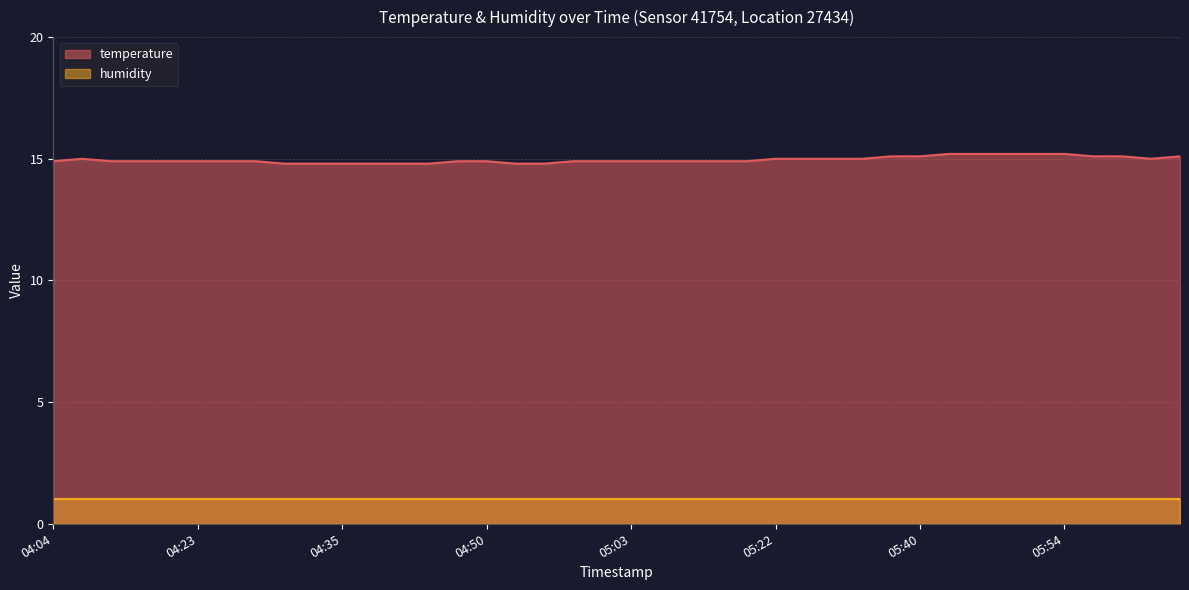

Reading left to right, list all the values displayed in this chart.

04:04=14.9	04:07=15.0	04:09=14.9	04:18=14.9	04:20=14.9	04:23=14.9	04:25=14.9	04:28=14.9	04:30=14.8	04:33=14.8	04:35=14.8	04:40=14.8	04:43=14.8	04:45=14.8	04:48=14.9	04:50=14.9	04:53=14.8	04:55=14.8	04:58=14.9	05:00=14.9	05:03=14.9	05:05=14.9	05:10=14.9	05:15=14.9	05:18=14.9	05:22=15.0	05:25=15.0	05:27=15.0	05:30=15.0	05:37=15.1	05:40=15.1	05:42=15.2	05:45=15.2	05:47=15.2	05:52=15.2	05:54=15.2	05:57=15.1	05:59=15.1	06:04=15.0	06:07=15.1